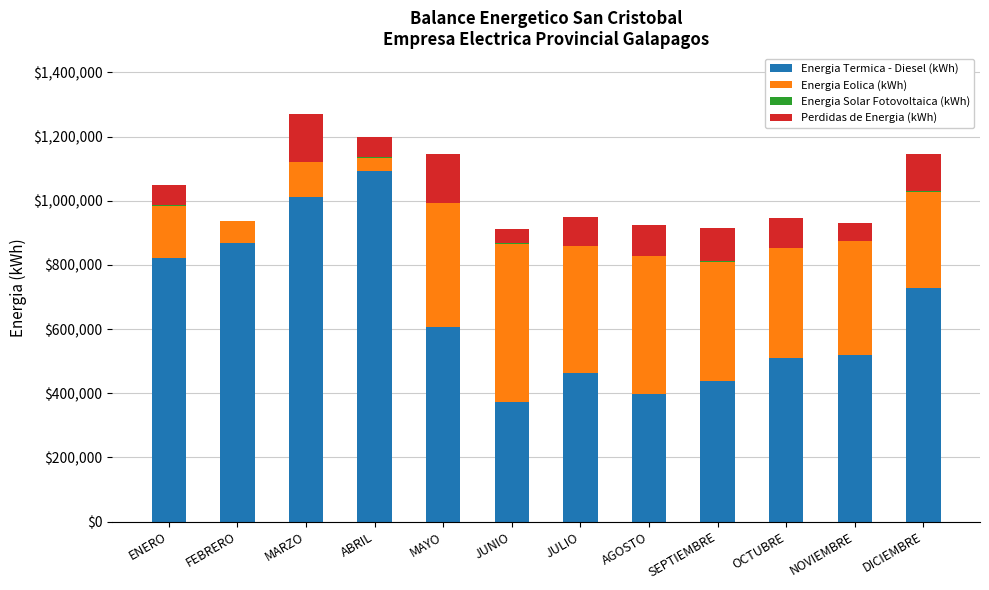

Is it true that Energia Termica - Diesel (kWh) equals 606163 at MAYO?

True